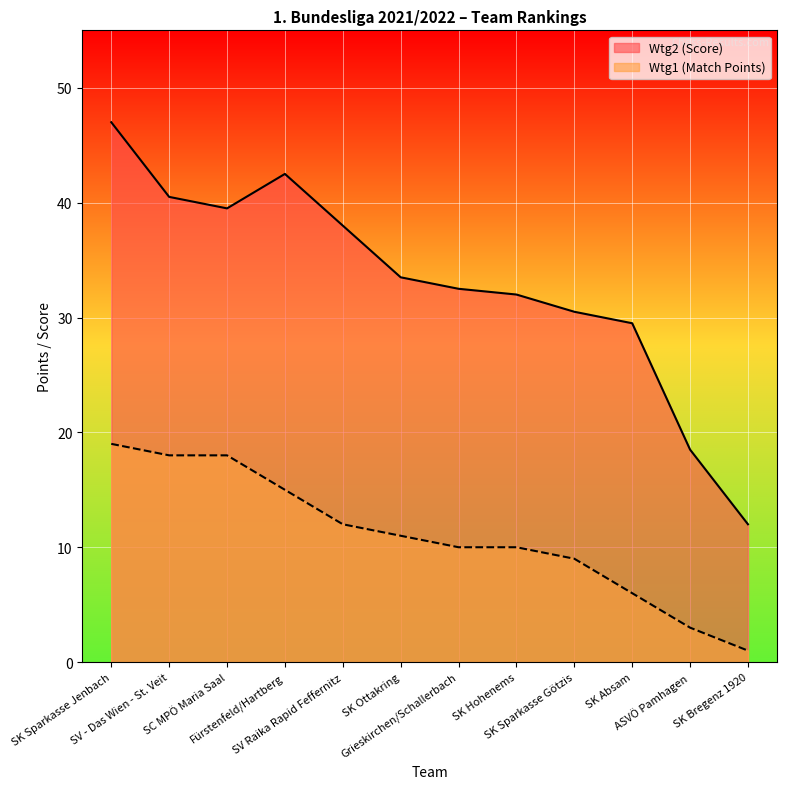

What are all the series names shown in the legend?

Wtg2 (Score), Wtg1 (Match Points)